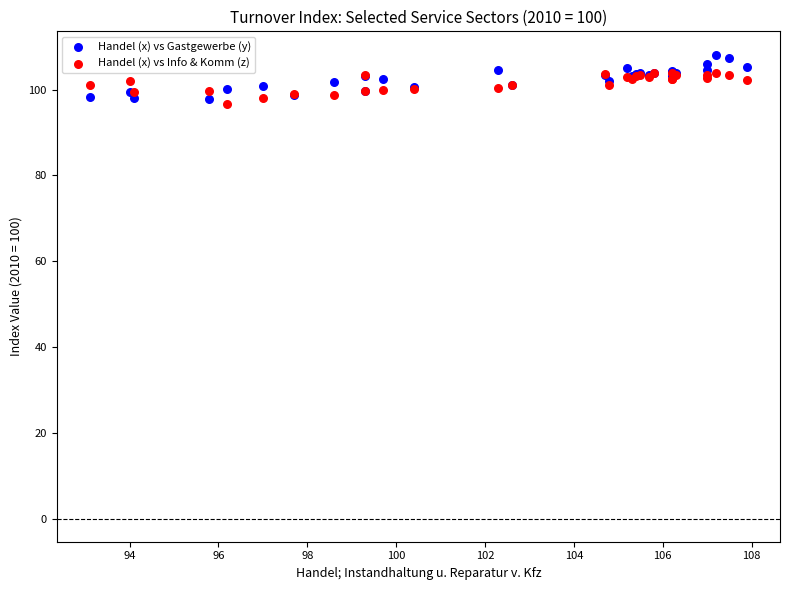

What are all the series names shown in the legend?

Handel (x) vs Gastgewerbe (y), Handel (x) vs Info & Komm (z)